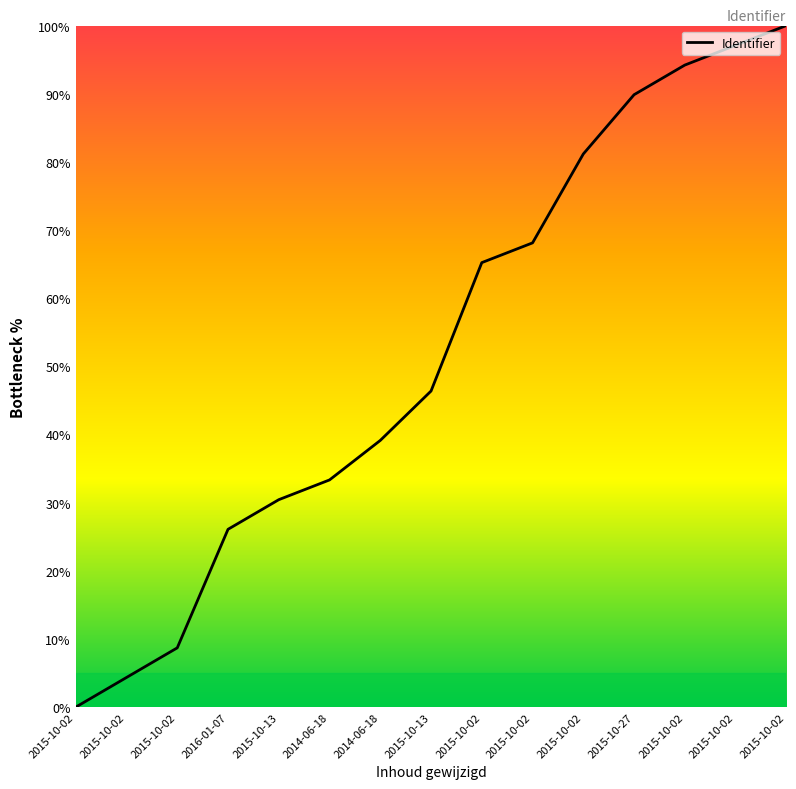

Reading left to right, extract all data points from this chart.

2015-10-02=0.0	2015-10-02=4.3	2015-10-02=8.7	2016-01-07=26.1	2015-10-13=30.4	2014-06-18=33.3	2014-06-18=39.1	2015-10-13=46.4	2015-10-02=65.2	2015-10-02=68.1	2015-10-02=81.2	2015-10-27=89.9	2015-10-02=94.2	2015-10-02=97.1	2015-10-02=100.0